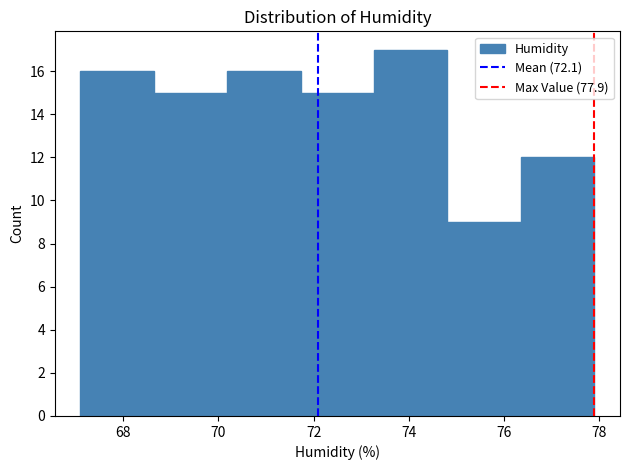

Reading left to right, list every bar in this chart as the range it spans on the x-axis followed by its height. Neither the bar edges nor the heights are printed on the chart, so give them approximately, as read against the axes.

67.2 to 68.6: 16
68.6 to 70.2: 15
70.2 to 71.8: 16
71.8 to 73.2: 15
73.2 to 74.8: 17
74.8 to 76.4: 9
76.4 to 78.0: 12